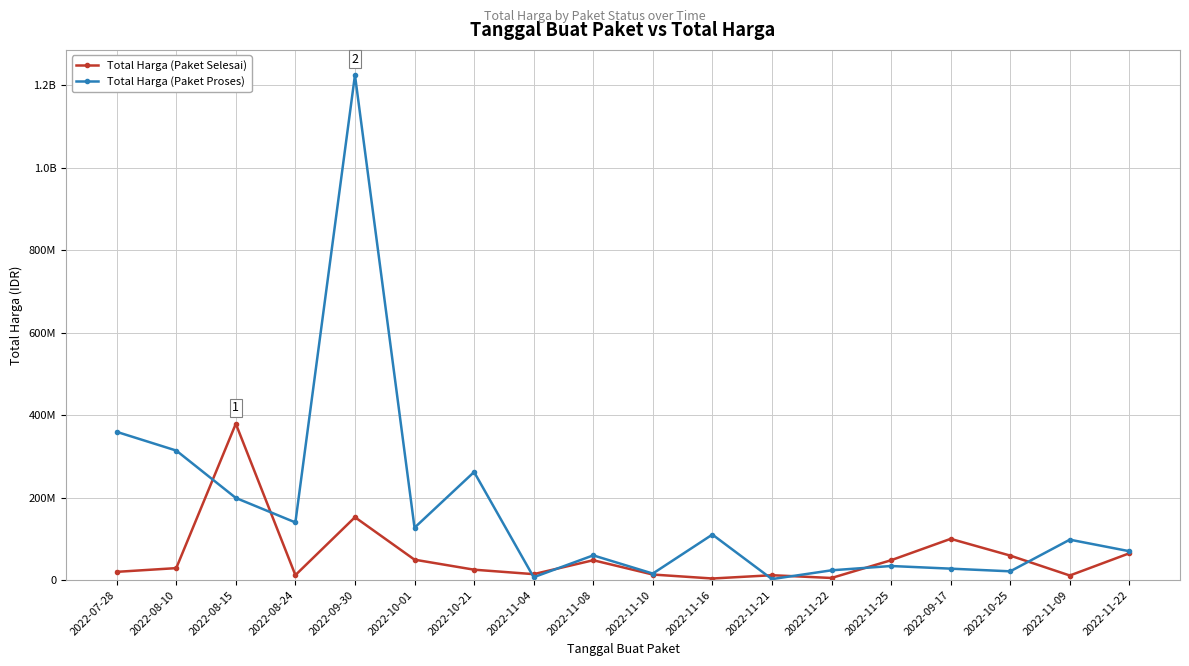

Between 2022-08-10 and 2022-11-22, which series saw the biggest shift?

Total Harga (Paket Proses)